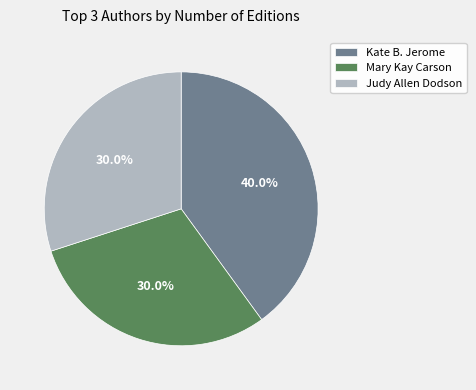

Between Judy Allen Dodson and Kate B. Jerome, which is larger?

Kate B. Jerome